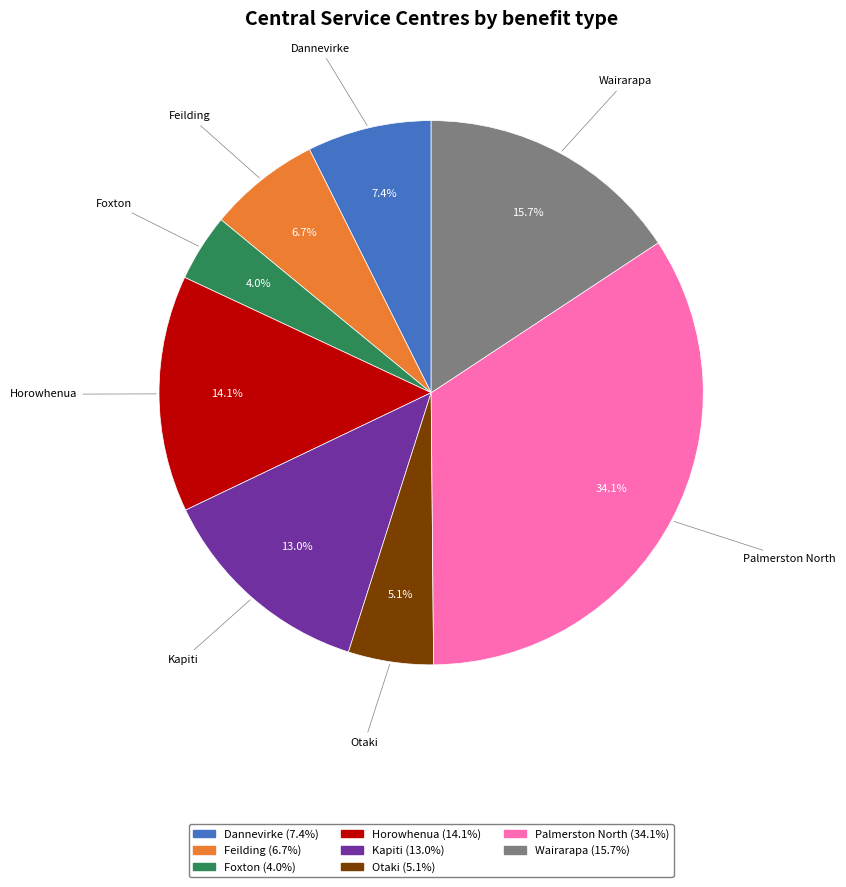

Is Otaki the majority of the pie?

No